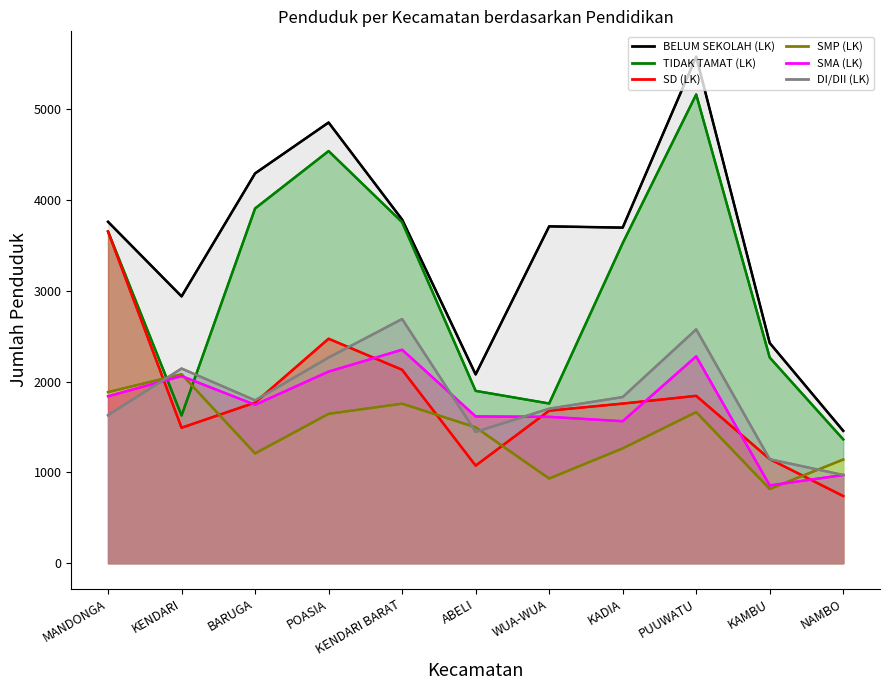

Where is the first local minimum for TIDAK TAMAT (LK)?

KENDARI